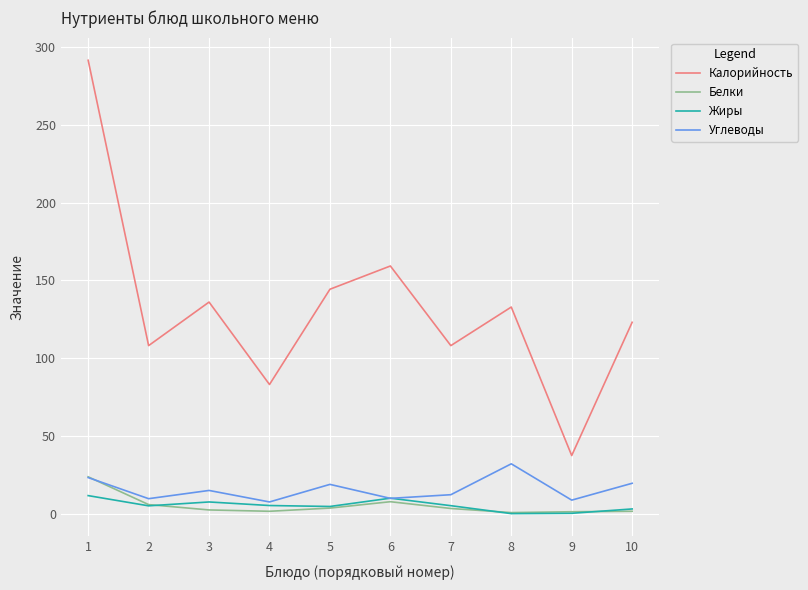

True or false: Калорийность has a value of 132.8 at 8.

True